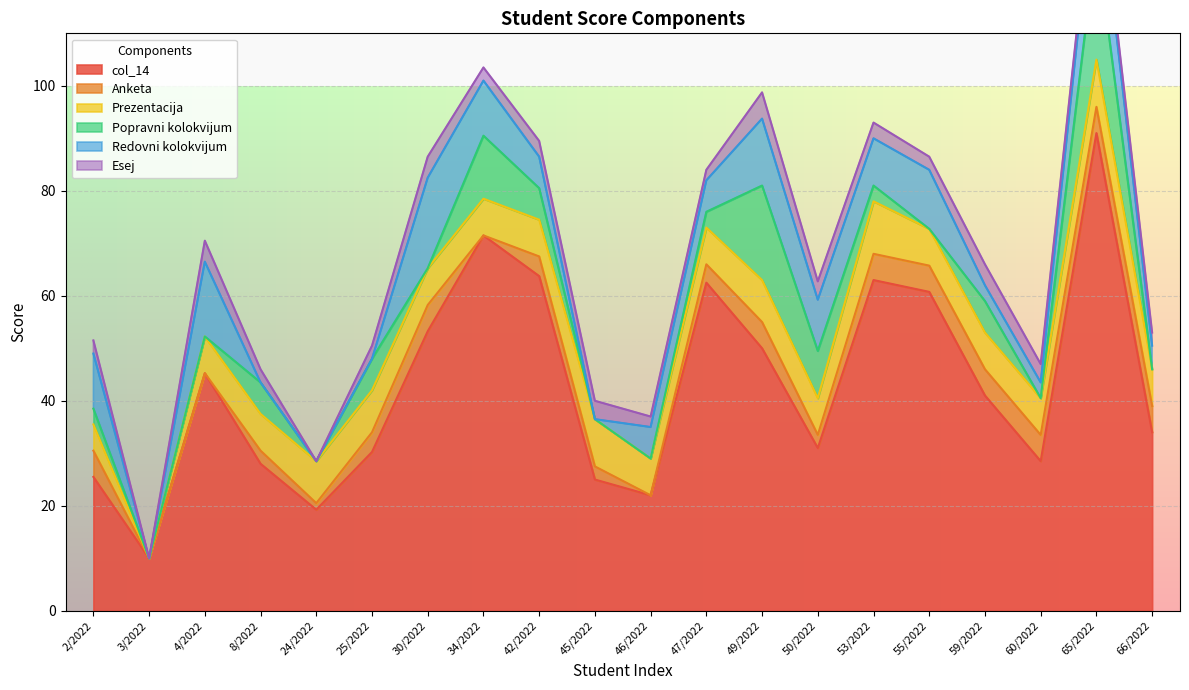

What are all the series names shown in the legend?

col_14, Anketa, Prezentacija, Popravni kolokvijum, Redovni kolokvijum, Esej